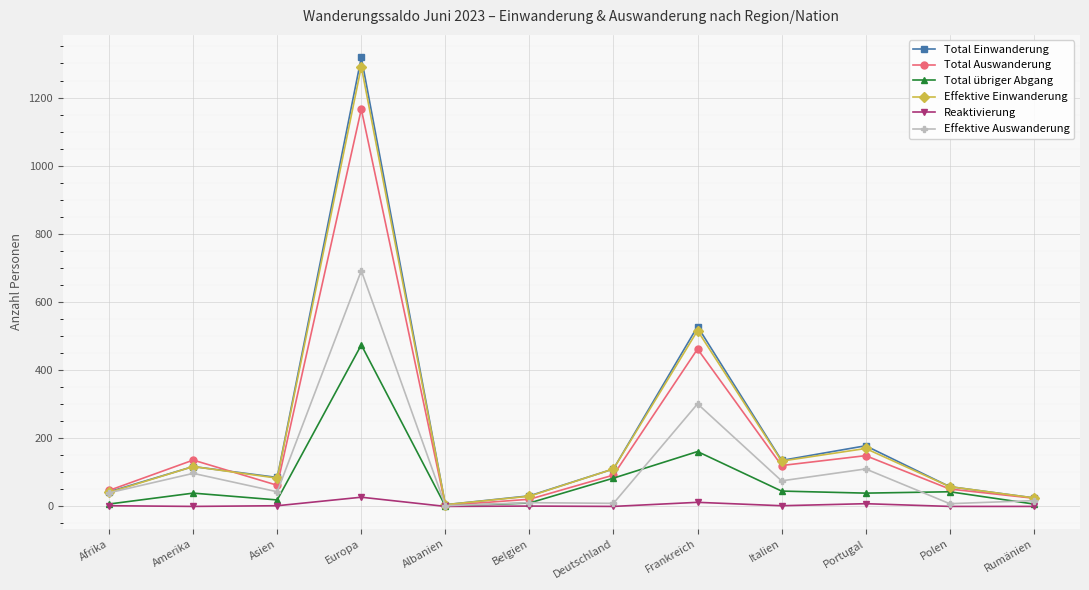

Where is Effektive Einwanderung nearest to the value 648?

Frankreich